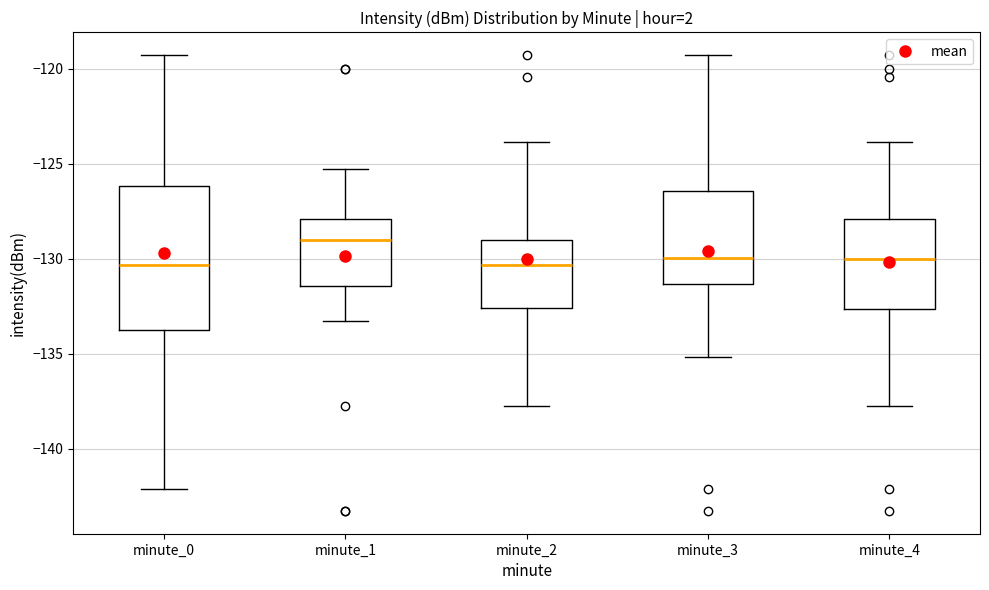

Which box has the highest median line?

minute_1